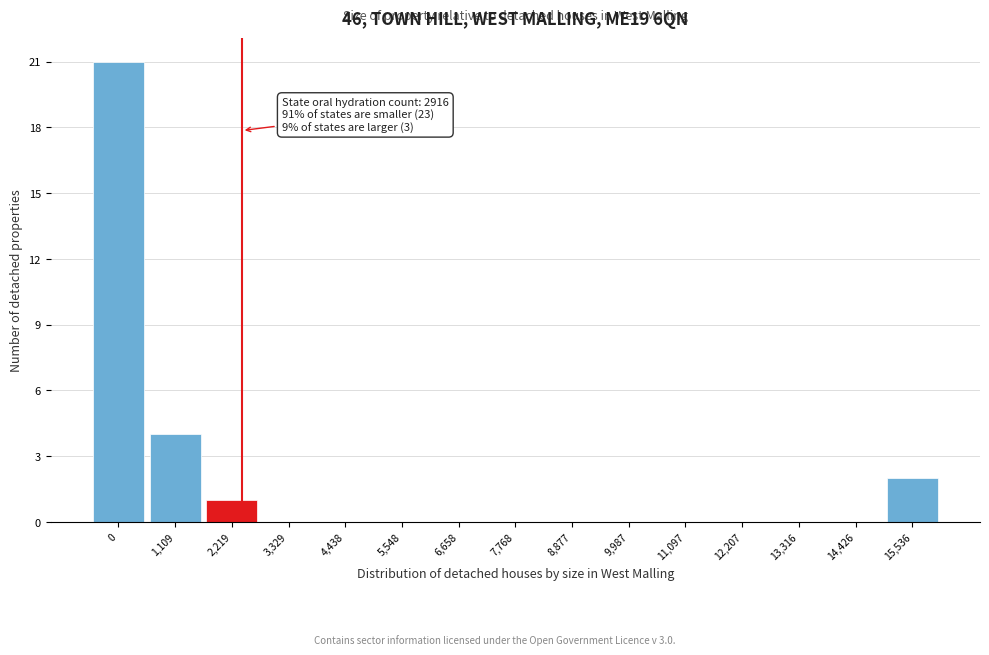

Reading right to left, what are all the values shown in this chart?

15,536=2	14,426=0	13,316=0	12,207=0	11,097=0	9,987=0	8,877=0	7,768=0	6,658=0	5,548=0	4,438=0	3,329=0	2,219=1	1,109=4	0=21